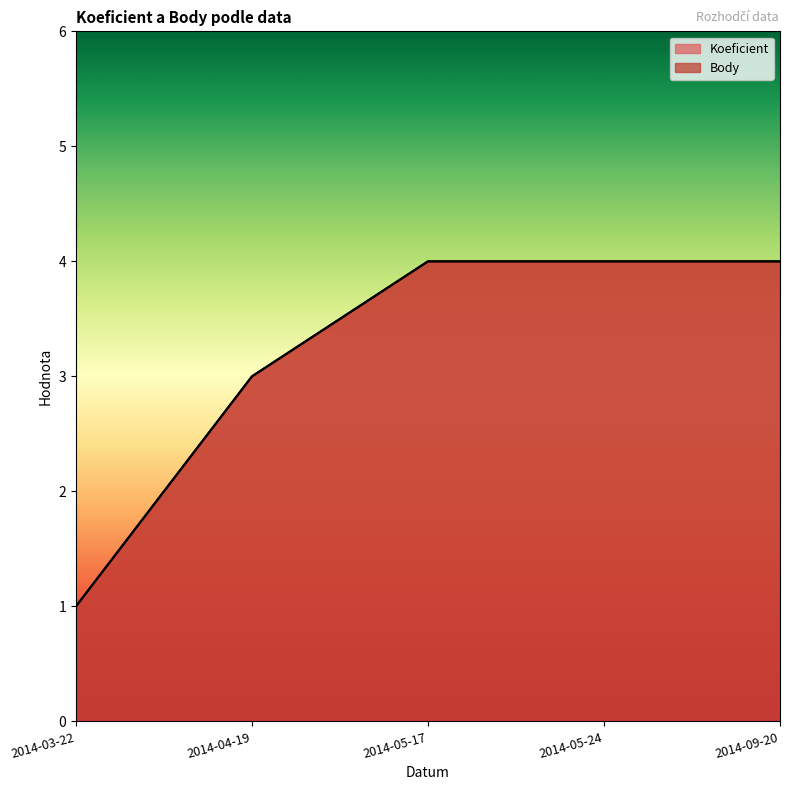

Rank the series at 2014-05-24 from lowest to highest value.

Koeficient, Body